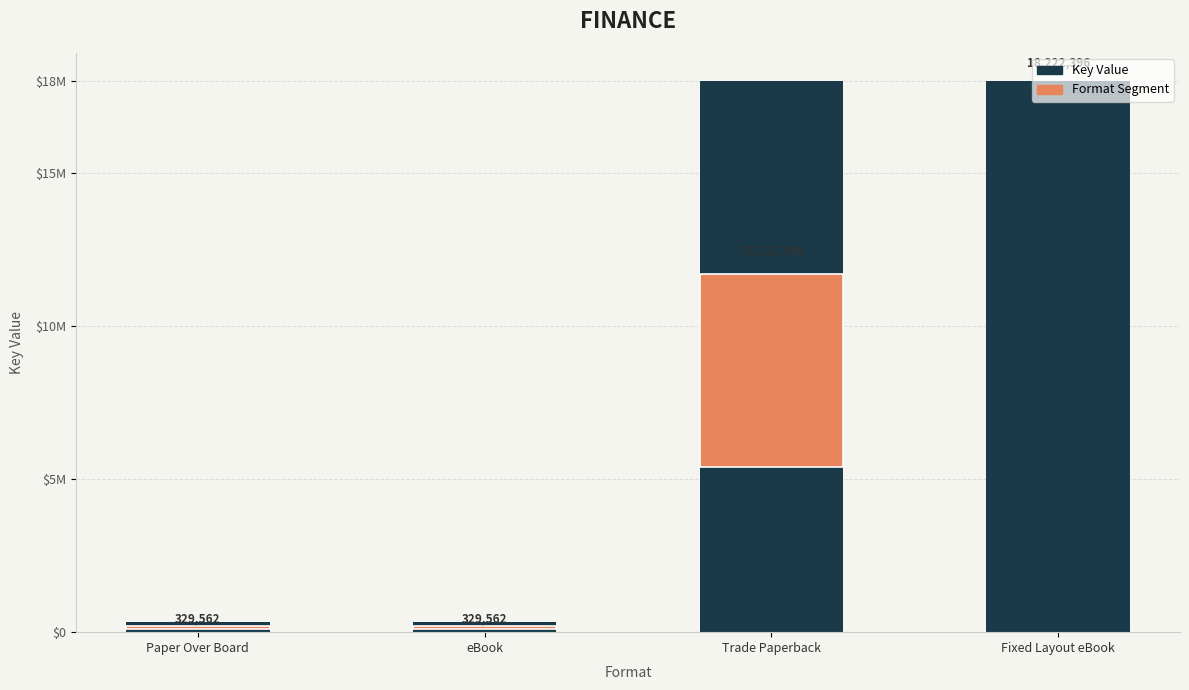

Reading left to right, extract all data points from this chart.

Paper Over Board=325539.8	eBook=325539.8	Trade Paperback=18000000.0	Fixed Layout eBook=18000000.0